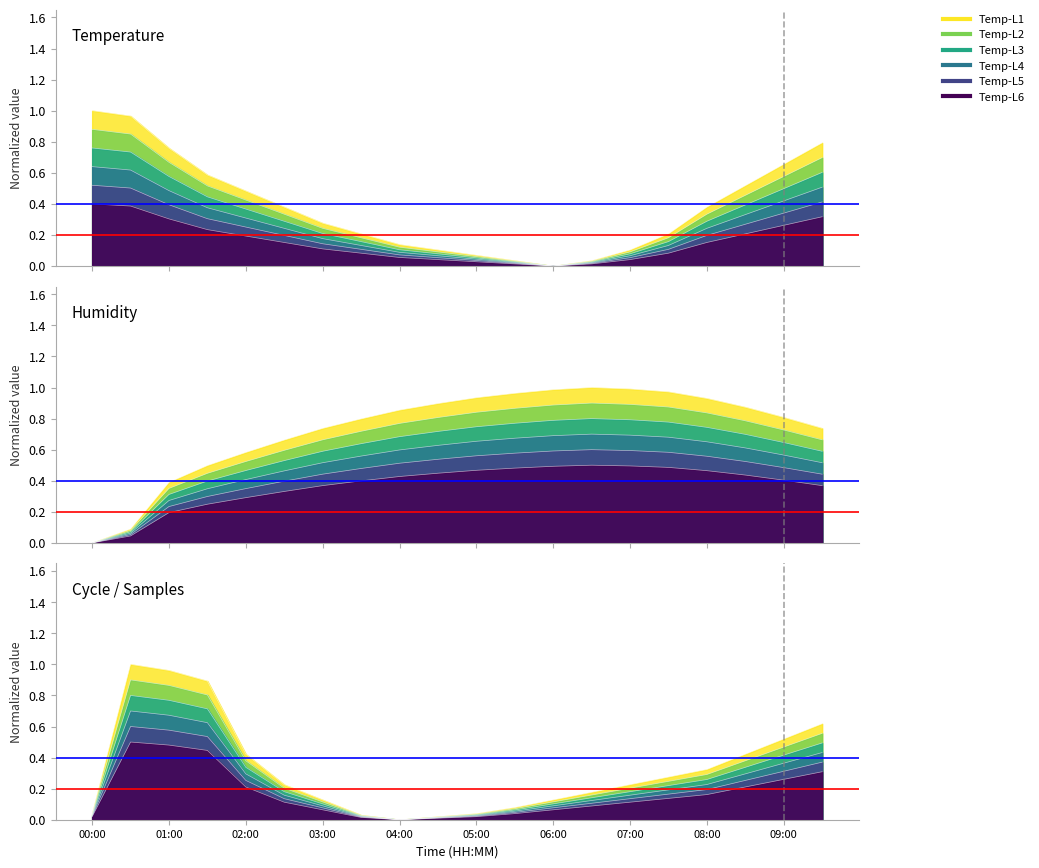

The ref_red_2 series shows 0.2 at 01:00. True or false?

True